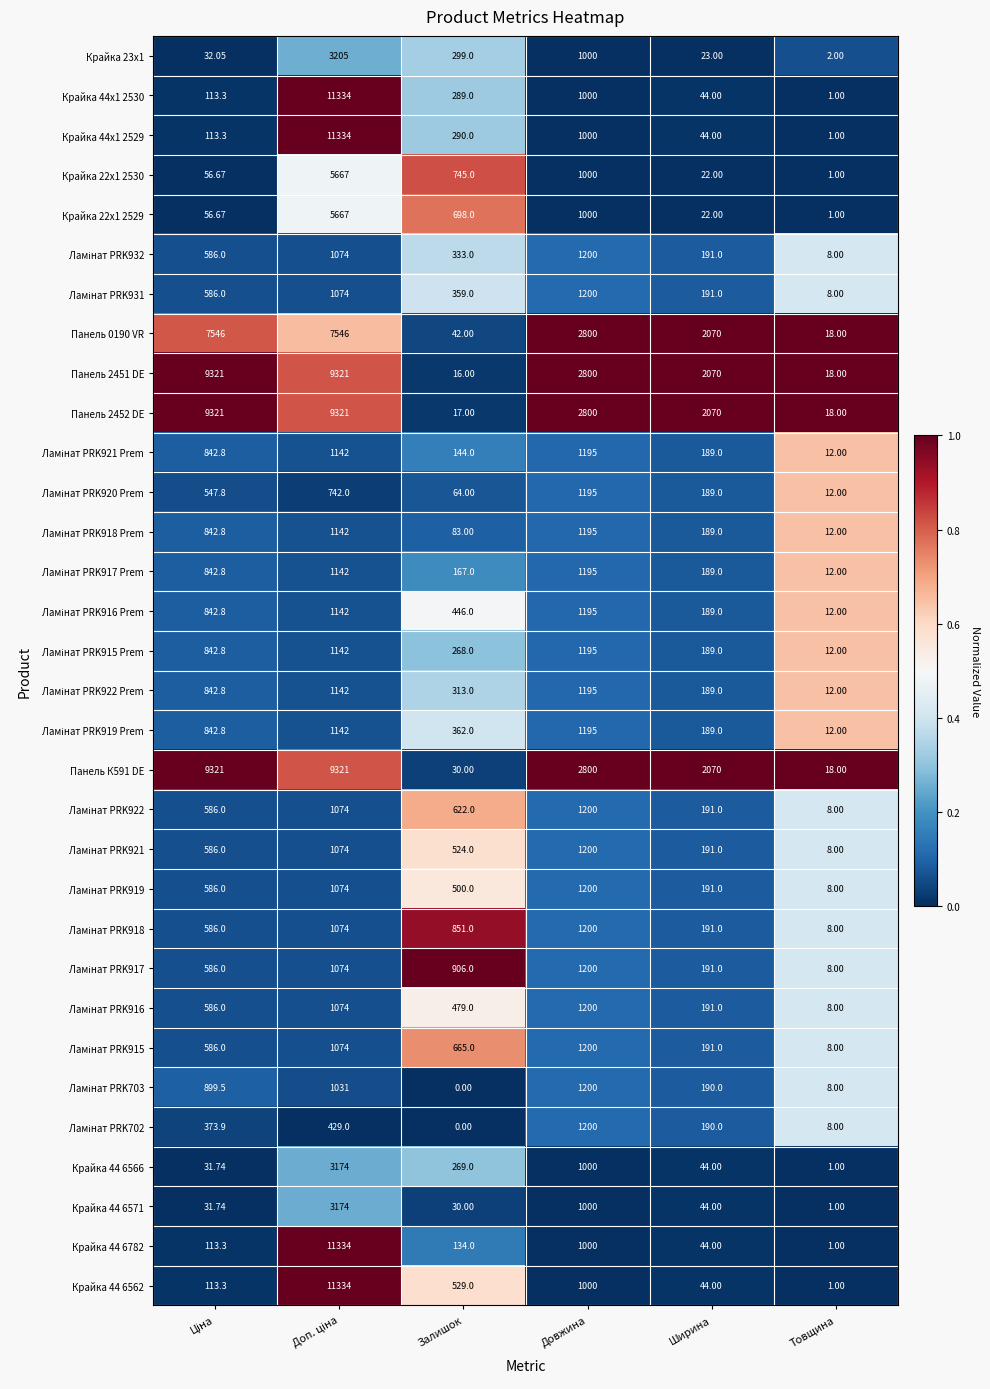

How many data points does each series have?

6